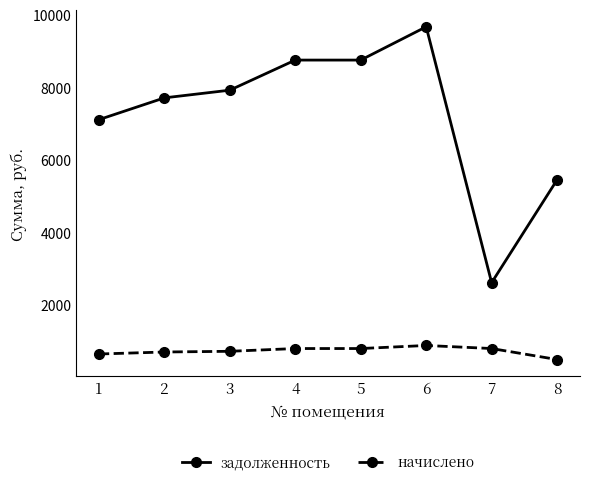

At how many categories does at least one series exceed 9441?

1